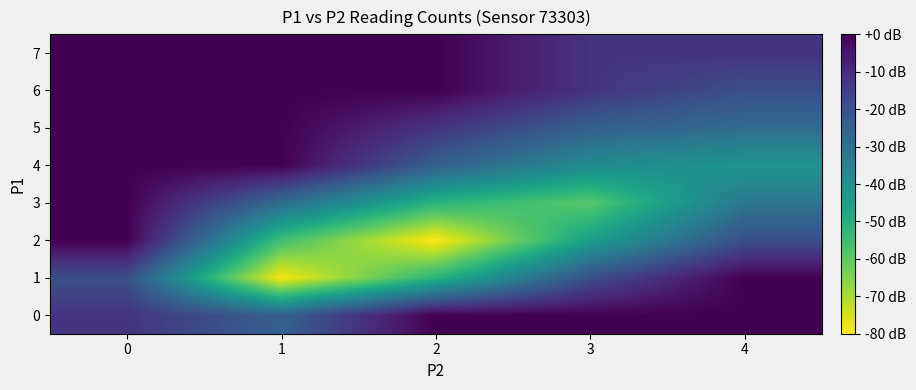

Count the number of data series in this chart.

8